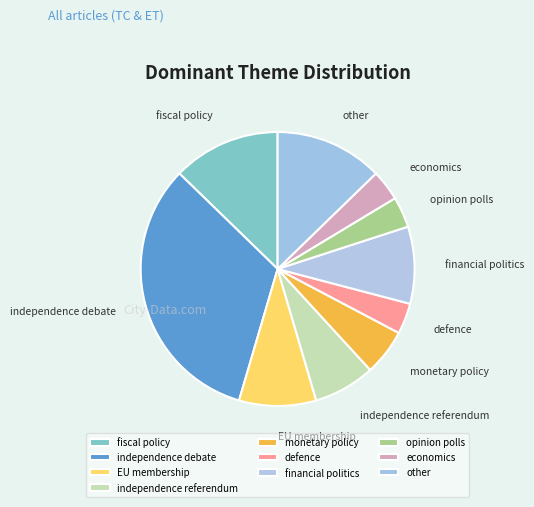

Count the number of slices in the pie.

10